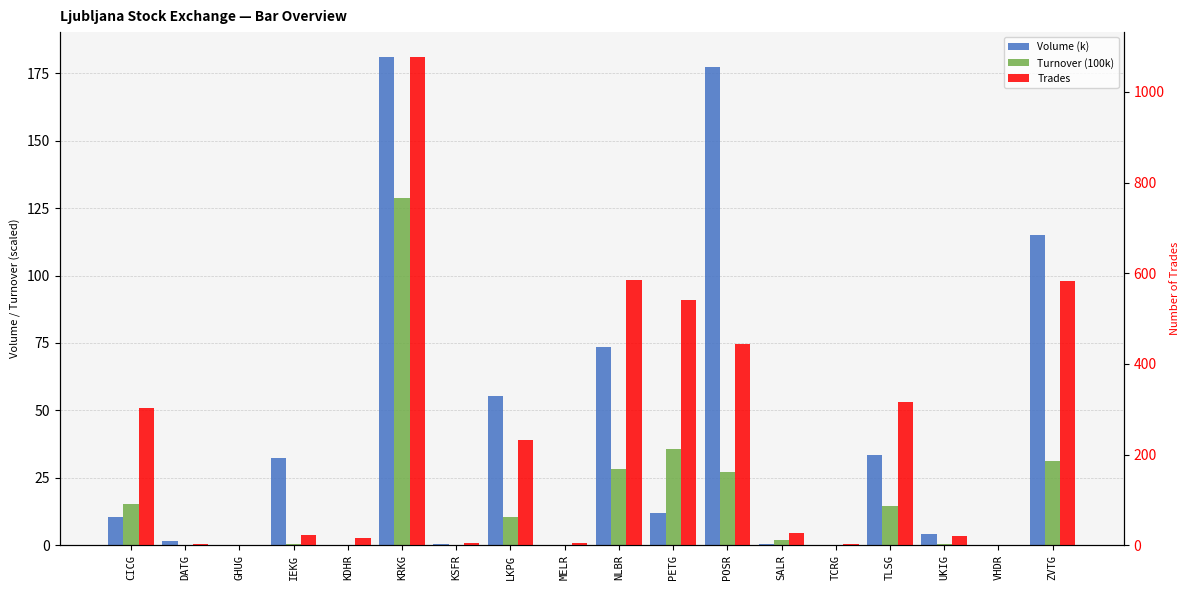

What is the label of the 7th bar from the left?

KSFR